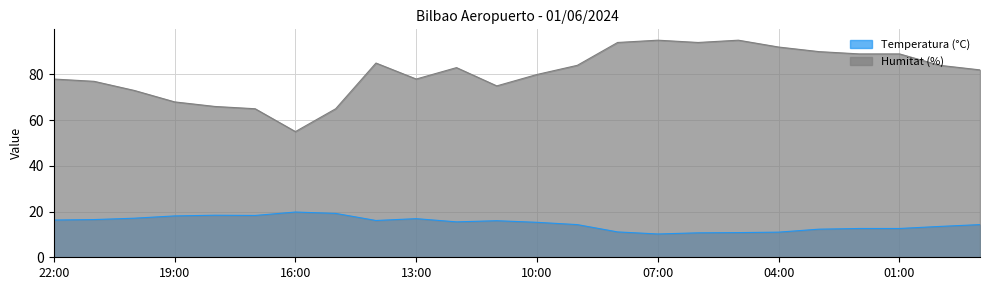

Which category has the lowest value in the Humitat (%) series?

16:00